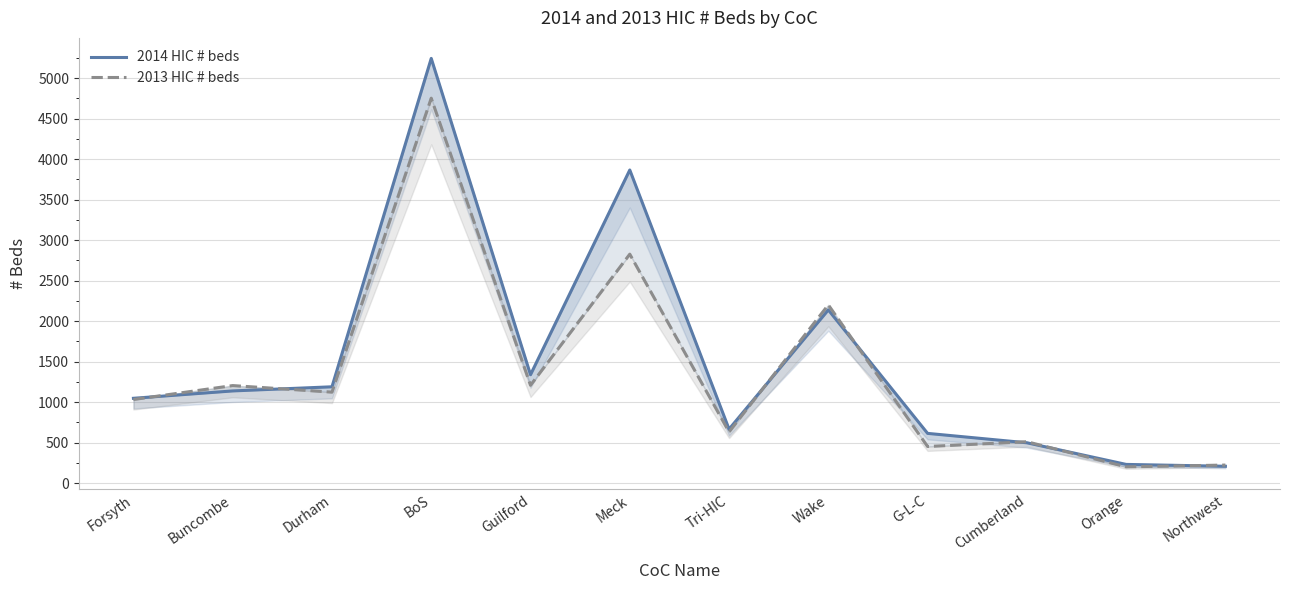

What is the difference between the 2014 HIC # beds values at Cumberland and Durham?

691